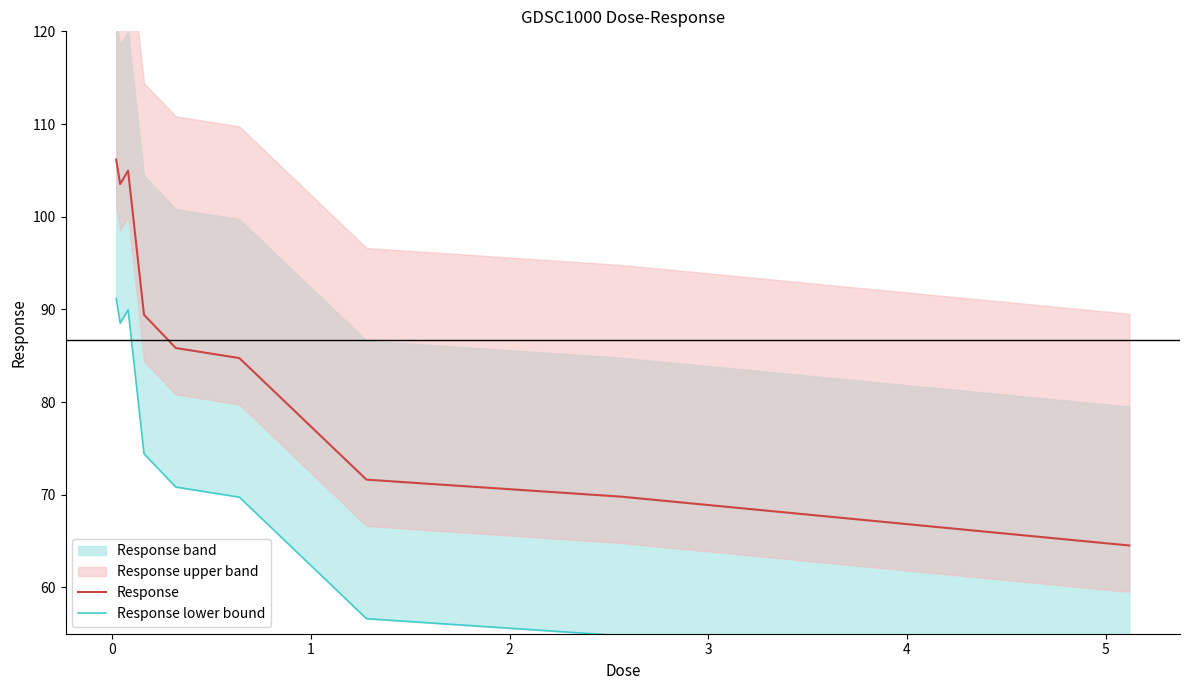

How many categories are shown in the chart?

9